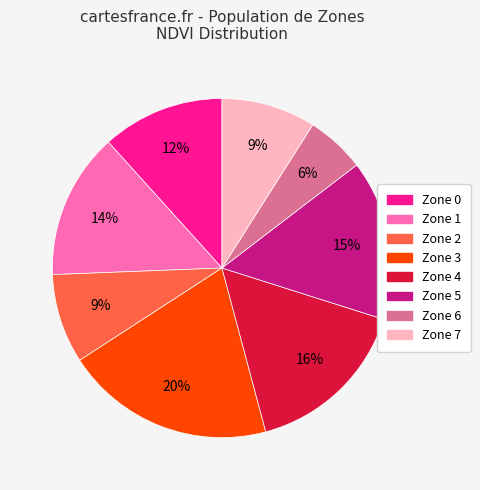

Do Zone 4 and Zone 1 together represent more than half of the pie?

No